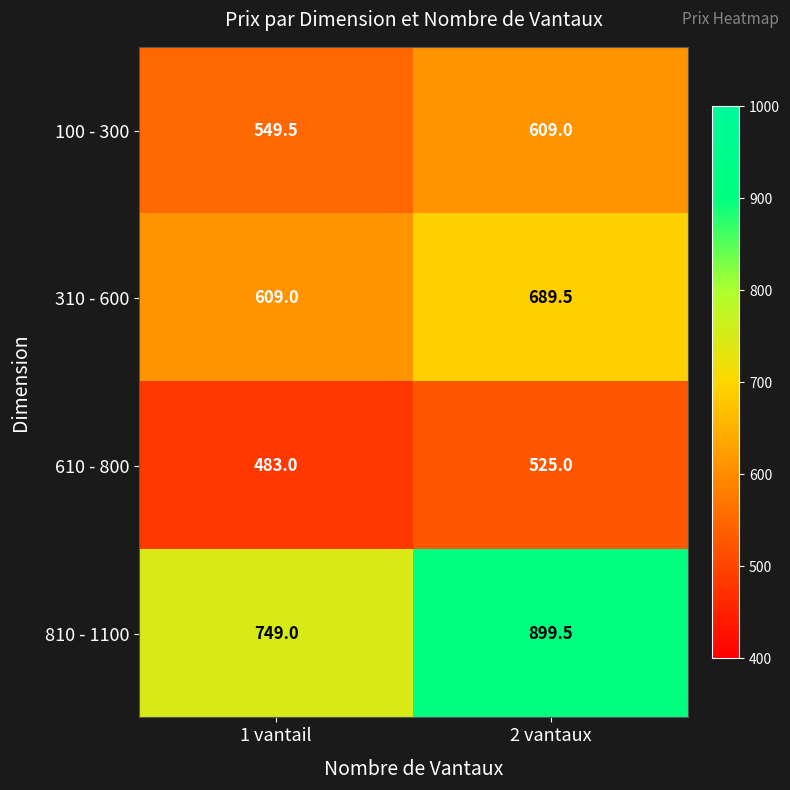

What is the sum of all 810 - 1100 values?

1648.5